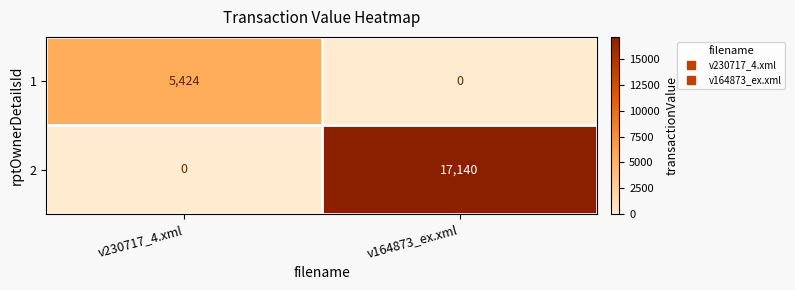

What is the total value across all series at v164873_ex.xml?

17140